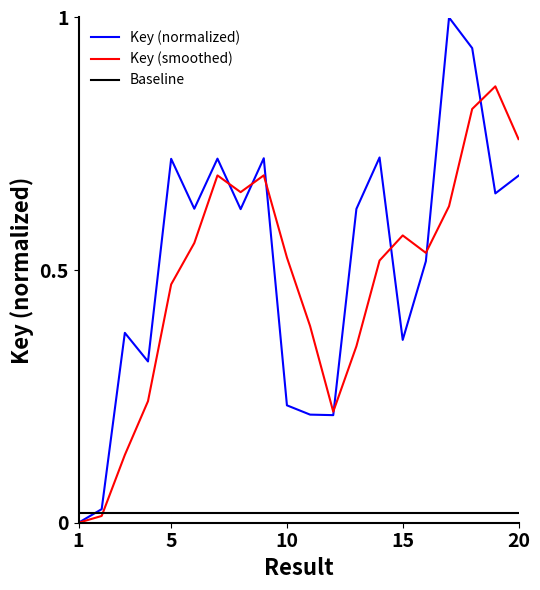

Reading right to left, what are all the values shown in this chart?

20=0.7	19=0.7	18=0.9	17=1.0	16=0.5	15=0.4	14=0.7	13=0.6	12=0.2	11=0.2	10=0.2	9=0.7	8=0.6	7=0.7	6=0.6	5=0.7	4=0.3	3=0.4	2=0.0	1=0.0